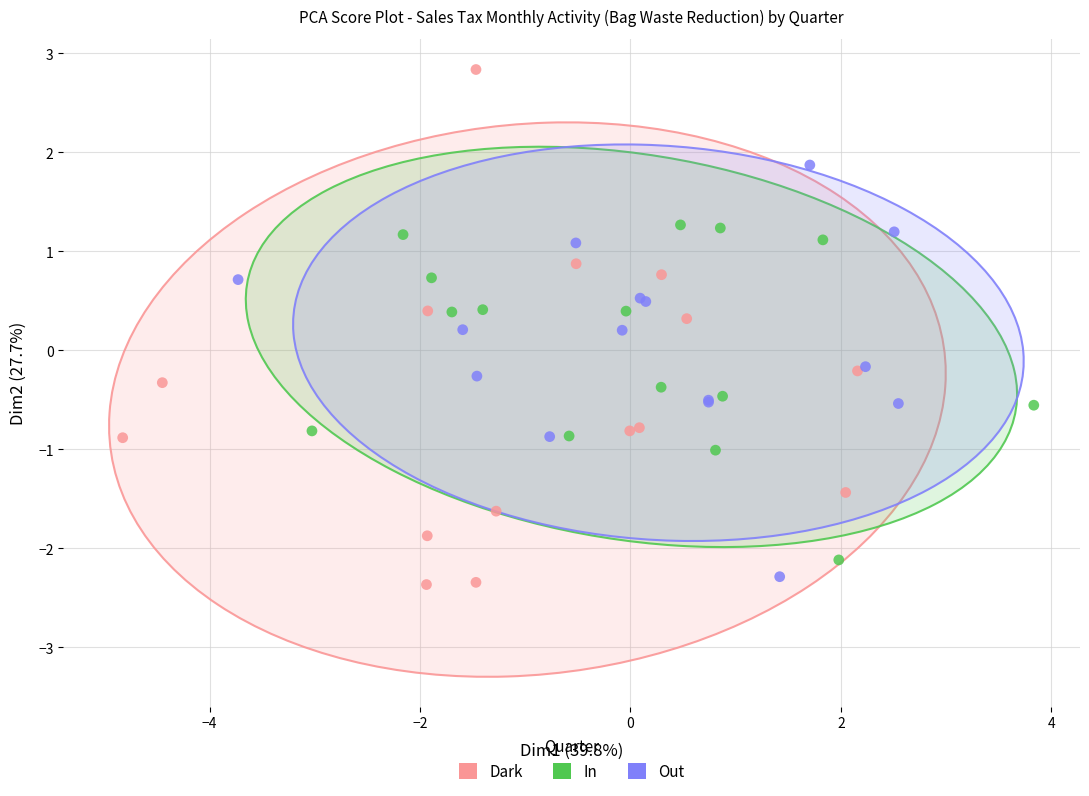

Which series has the widest spread of Y values?

Dark